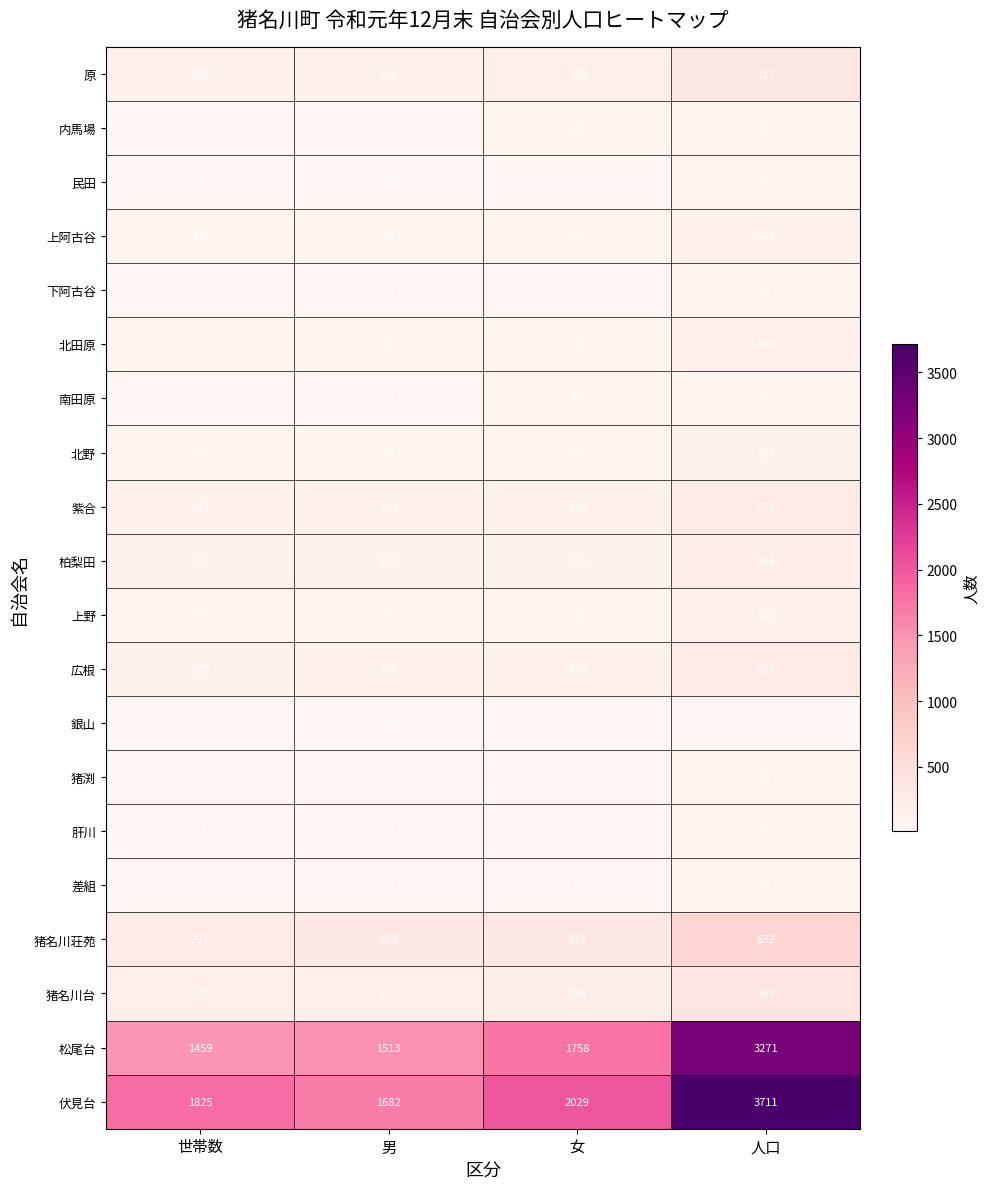

What is the greatest value displayed?

3711